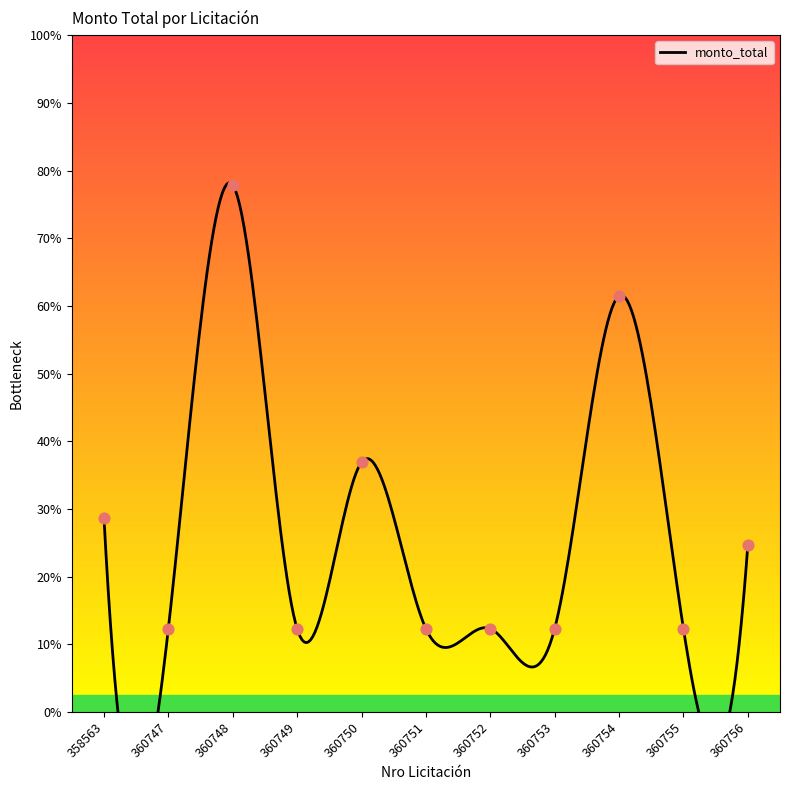

Approximately how many times larger is the value at 360750 compared to 360749?

1.3